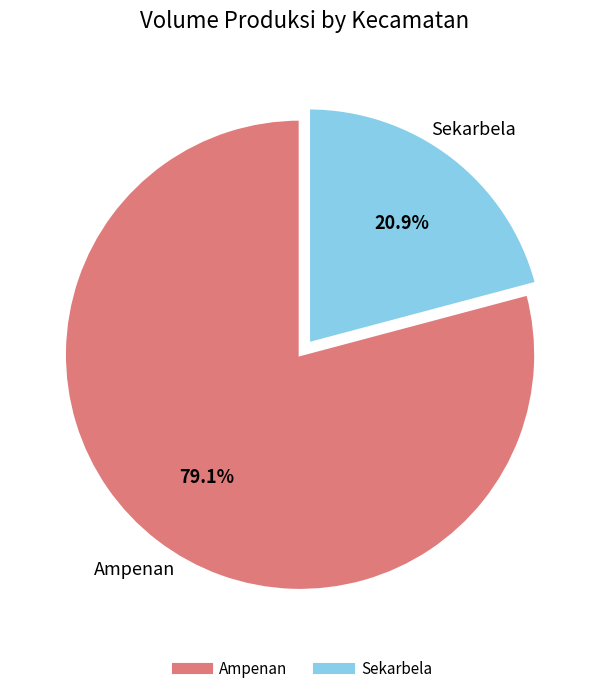

To the nearest percent, what is the average slice percentage?

50%